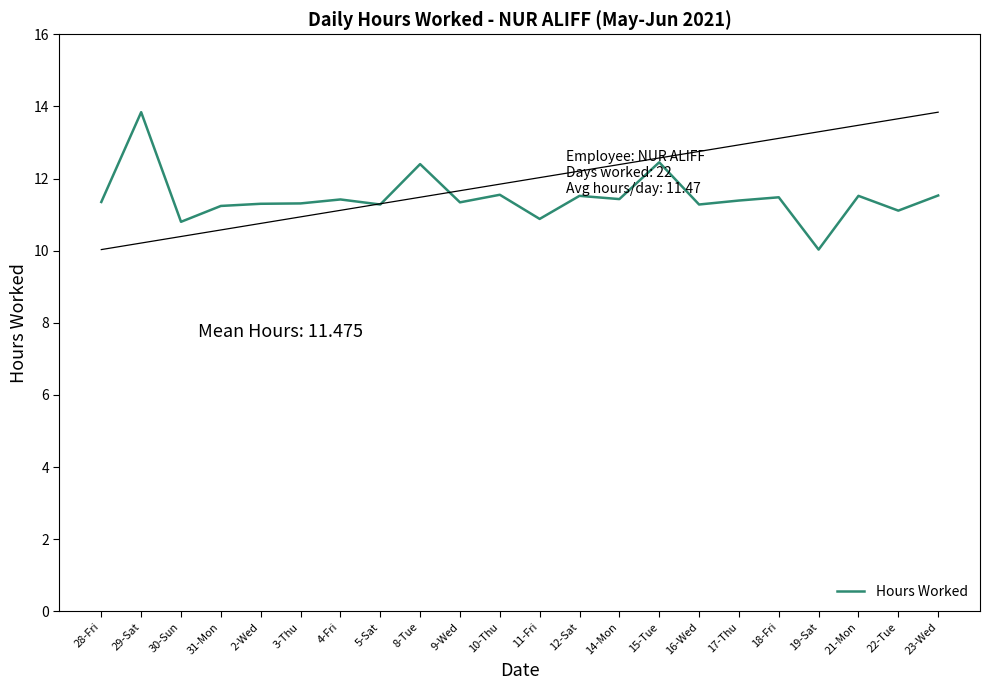

Where is the first local maximum?

29-Sat